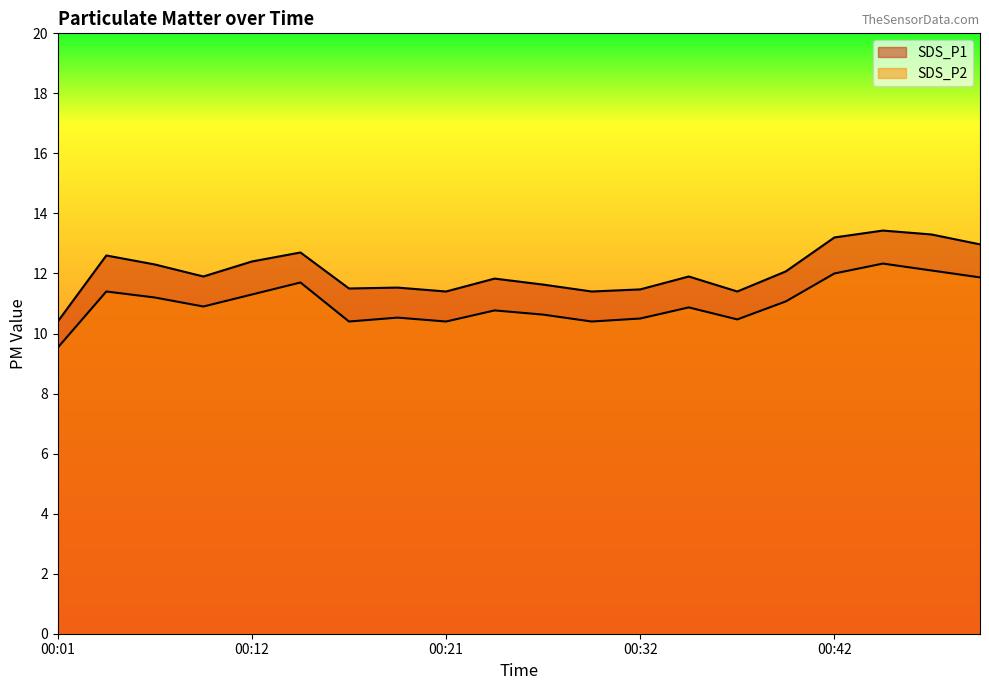

True or false: SDS_P1 and SDS_P2 intersect in this chart.

False